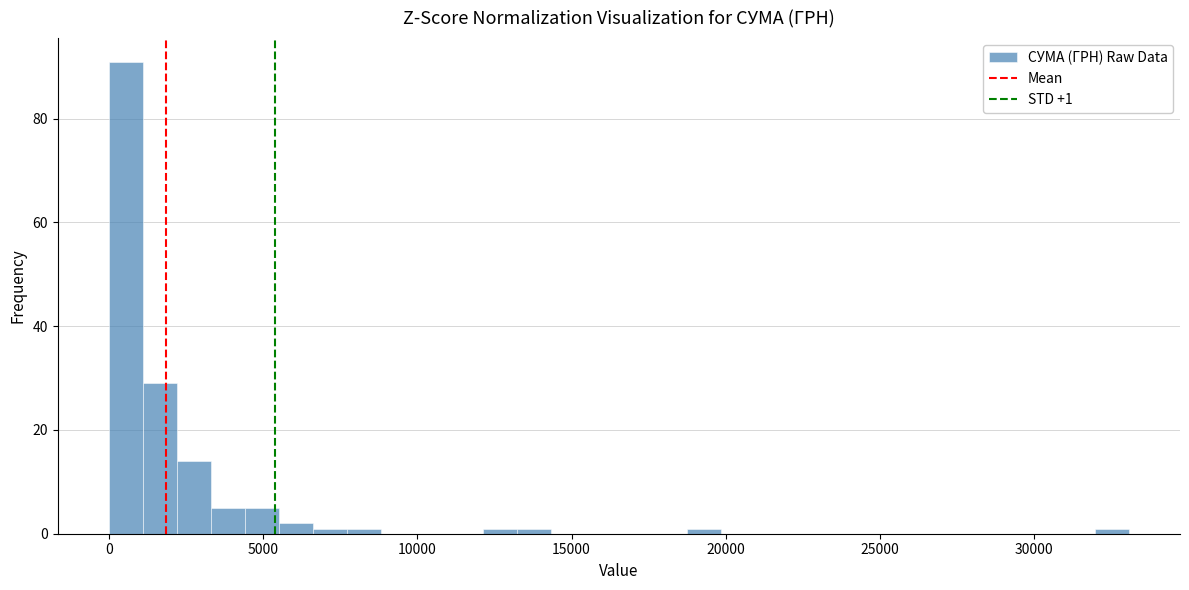

Around what value on the x-axis is the tallest bar? Give the approximate position of its centre, as read against the axis.

500